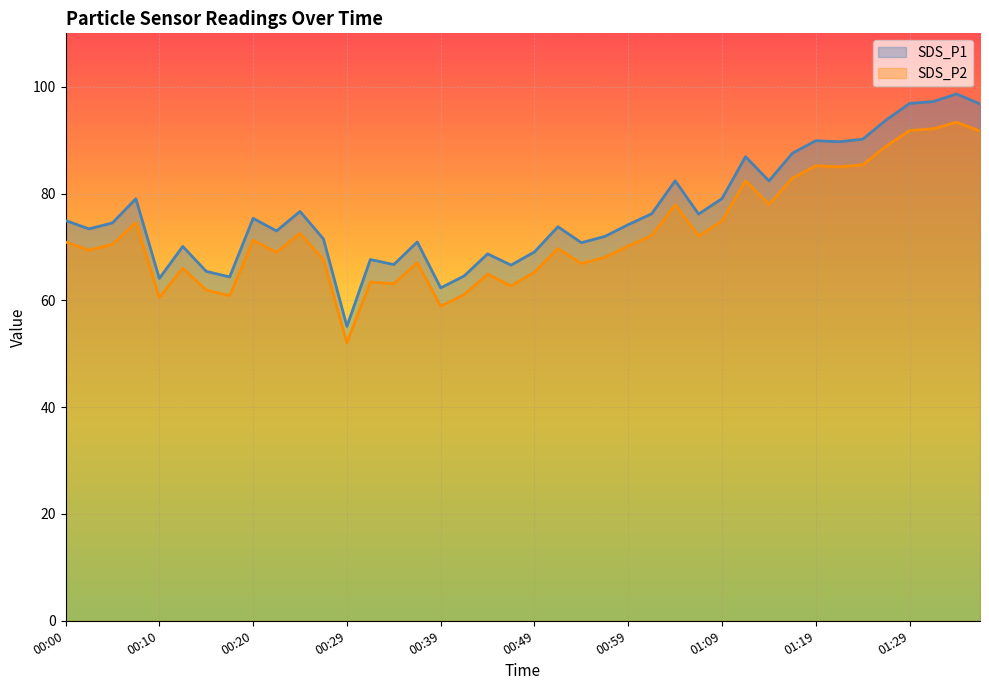

Which category has the lowest value in the SDS_P1 series?

00:29